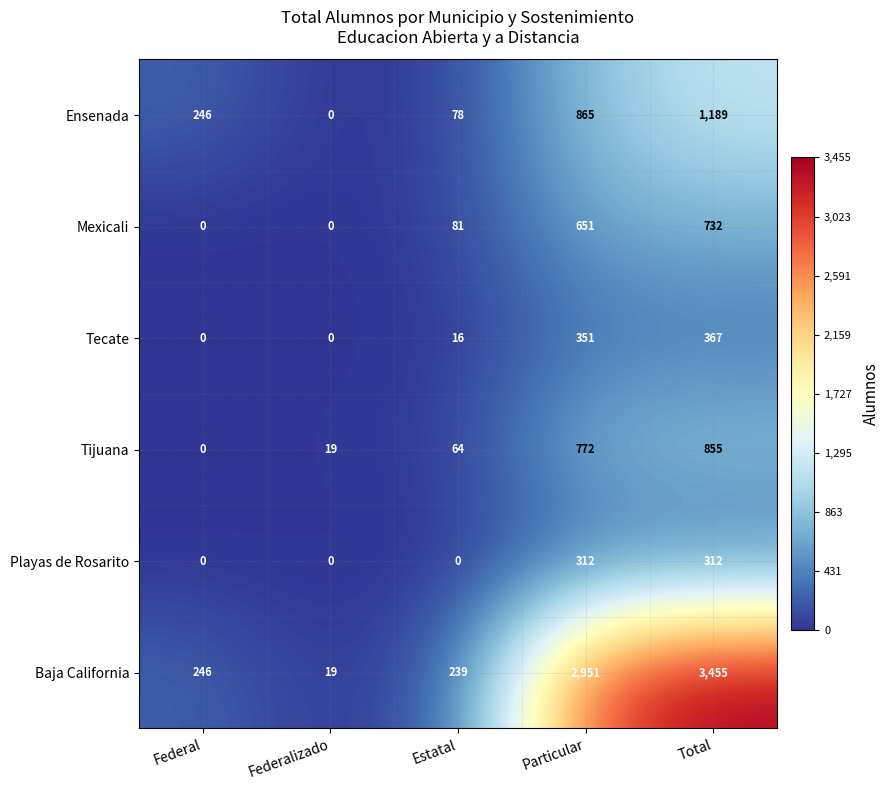

How many data points does each series have?

5